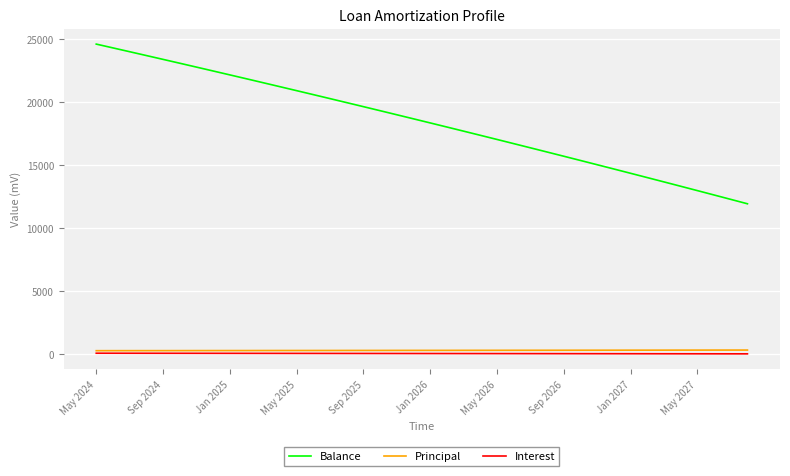

What is the maximum value shown in the chart?

24590.0